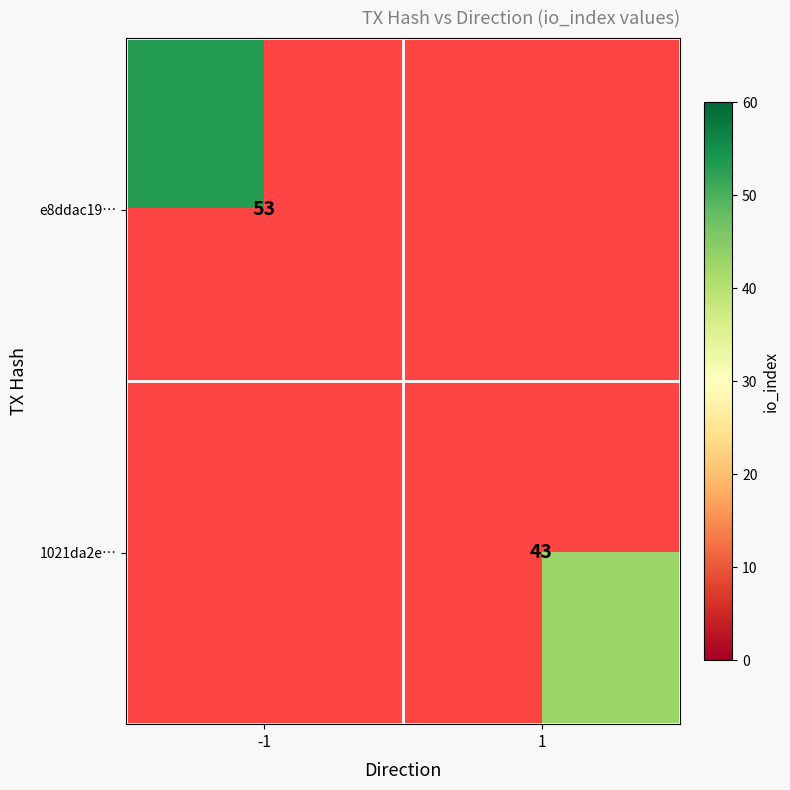

Is the value of e8ddac19… at -1 greater than the value of 1021da2e… at 1?

Yes